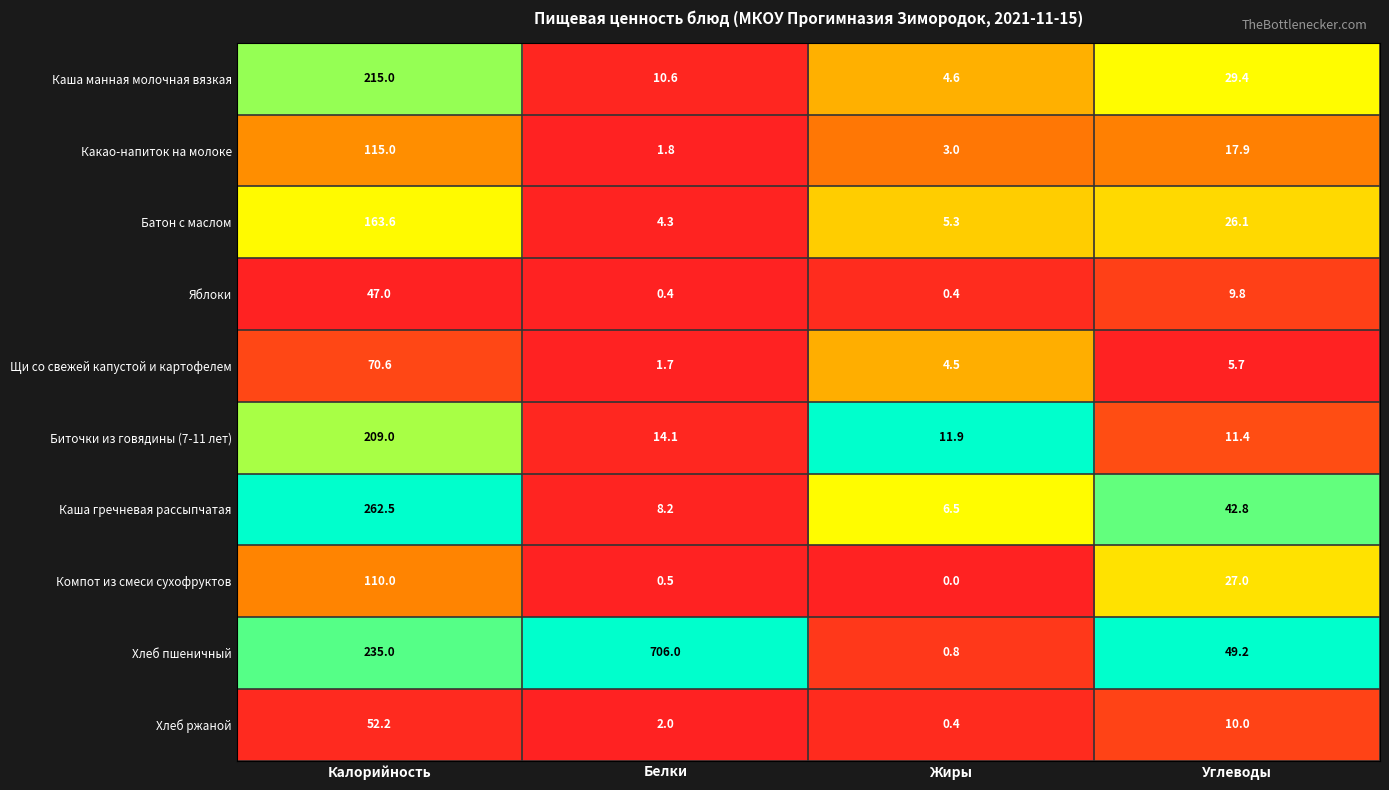

What is the highest value of the Компот из смеси сухофруктов series?

110.0